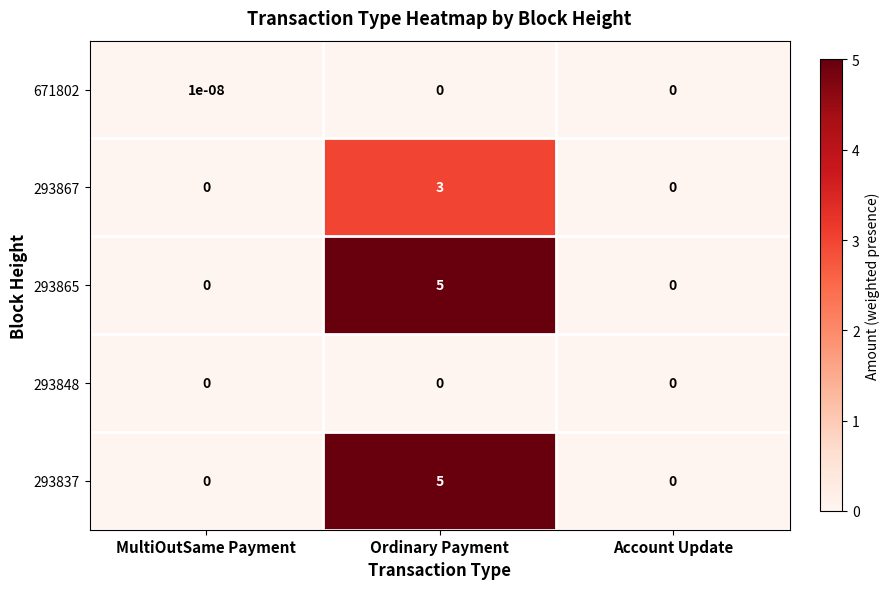

How many 671802 values are between 0 and 1?

3